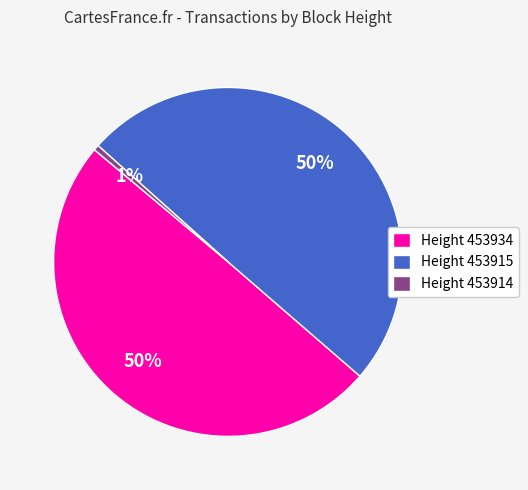

To the nearest percent, what is the difference between the Height 453914 and Height 453915 slice percentages?

49%